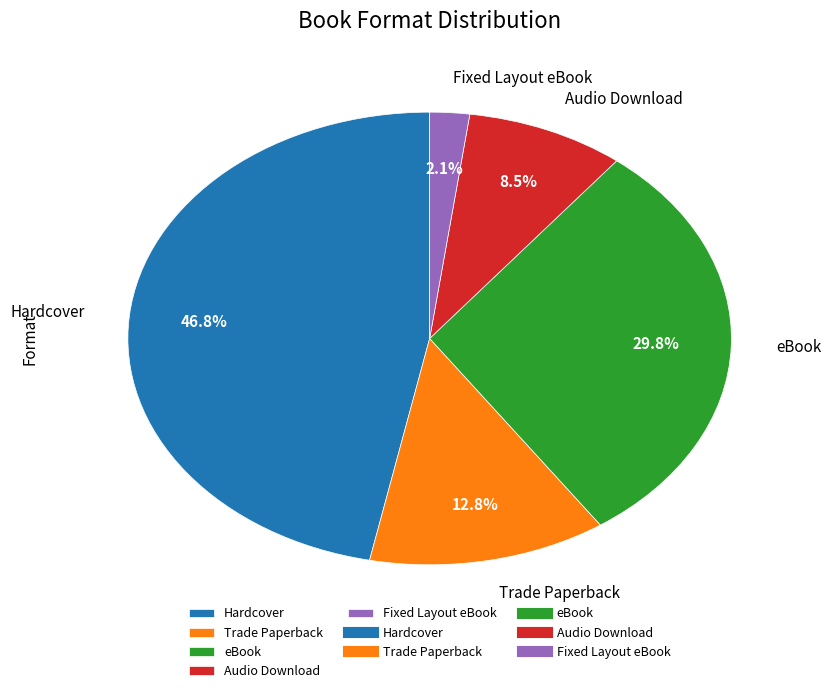

Which has a higher value, eBook or Audio Download?

eBook